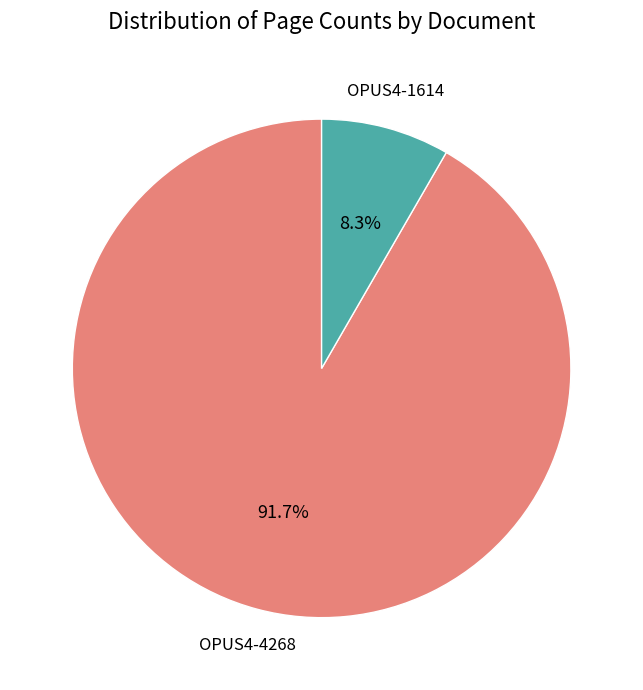

How many slices are in this pie chart?

2